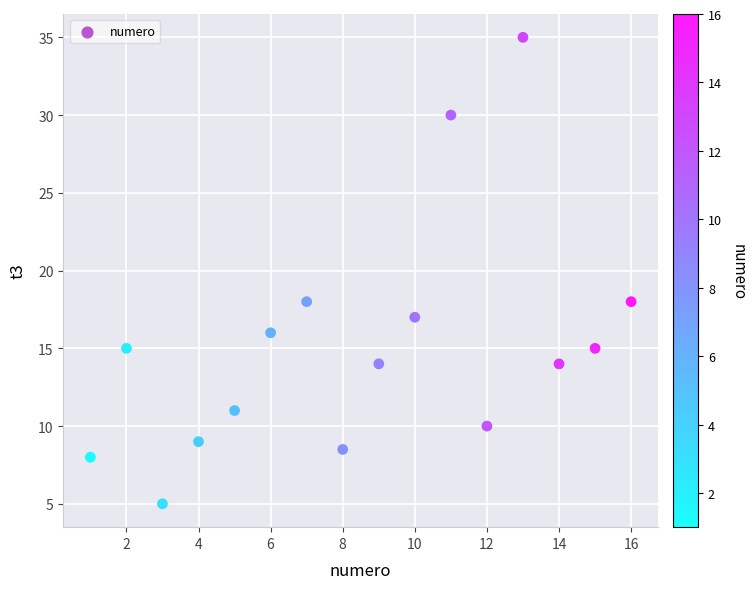

What is the range of Y values (max minus min)?

30.0